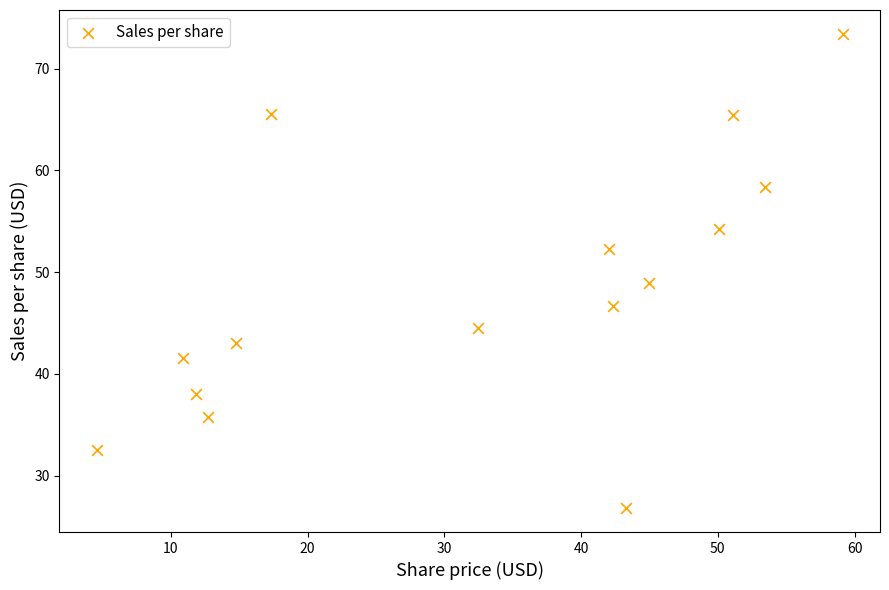

What Y value in the scatter plot is closest to 50?

49.0